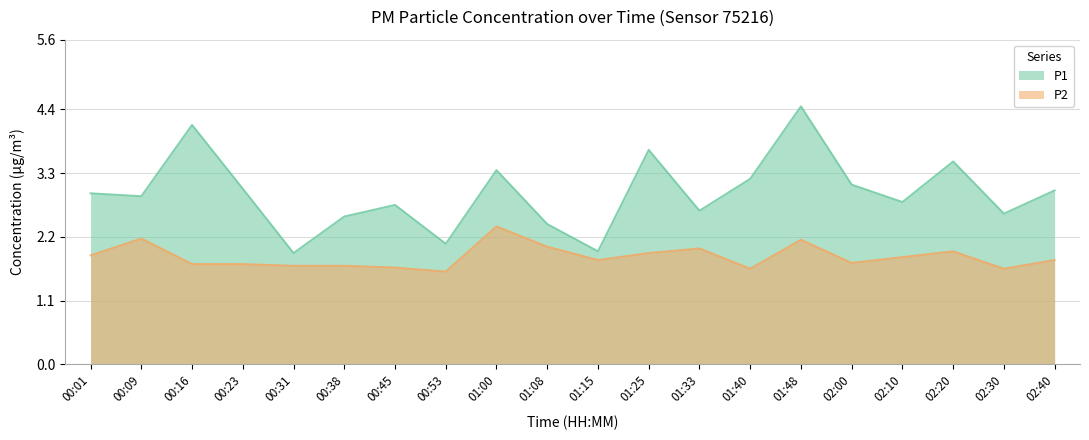

The value of P1 at 02:40 is 3.0. True or false?

True